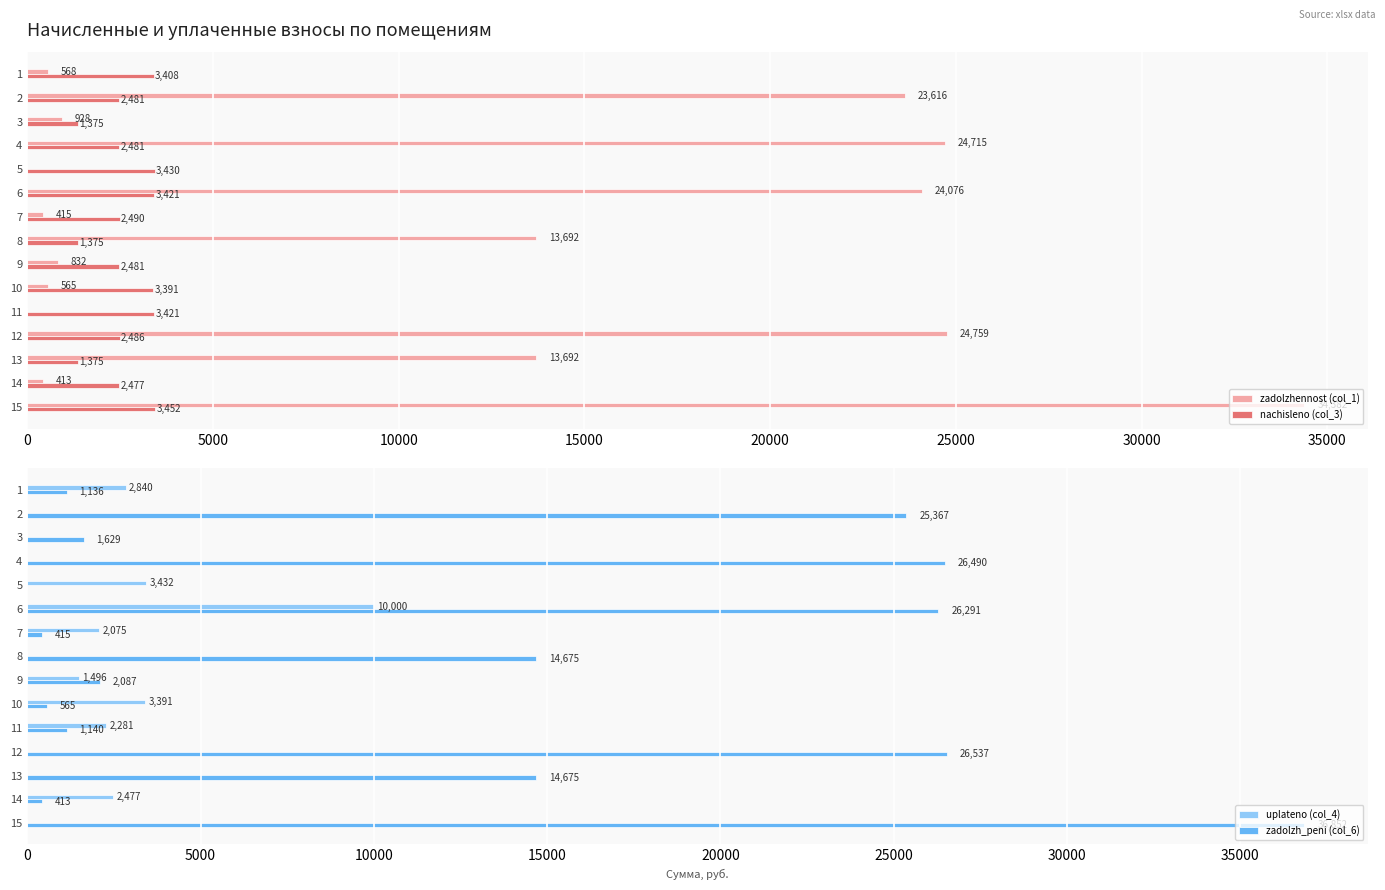

What is the difference between the maximum and minimum values in the nachisleno (col_3) series?

2077.4